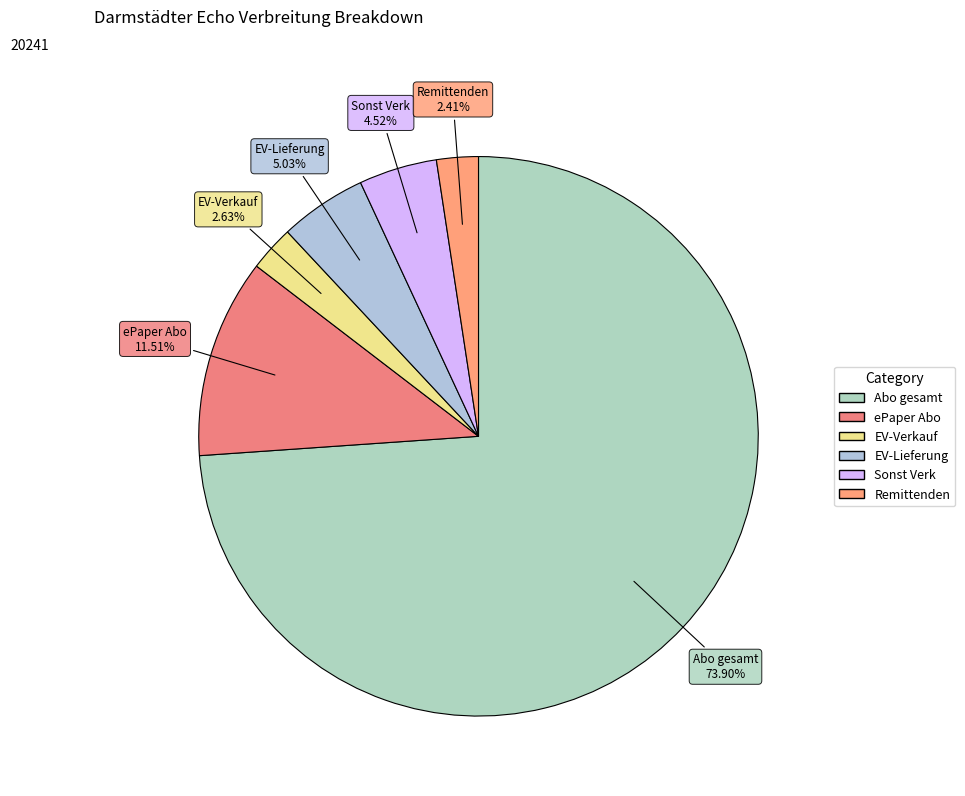

Is ePaper Abo the majority of the pie?

No